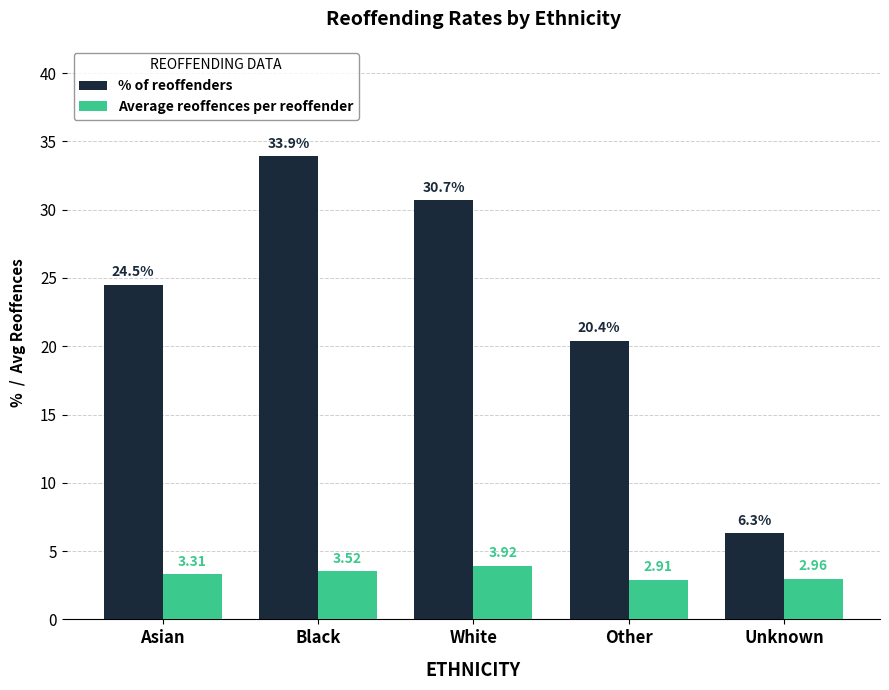

Between Asian and Unknown, which series saw the biggest shift?

% of reoffenders